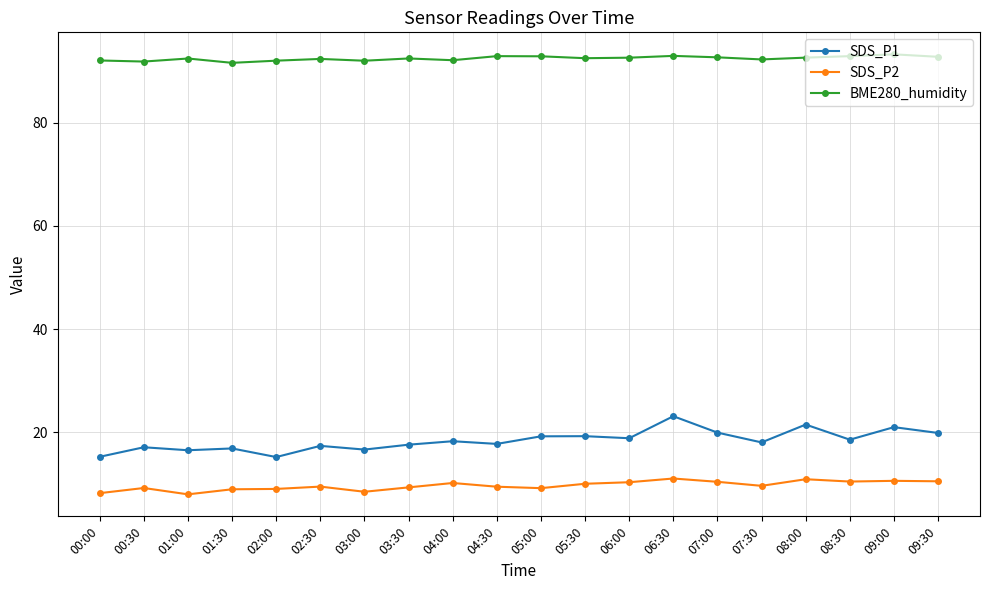

How many lines are shown in the chart?

3